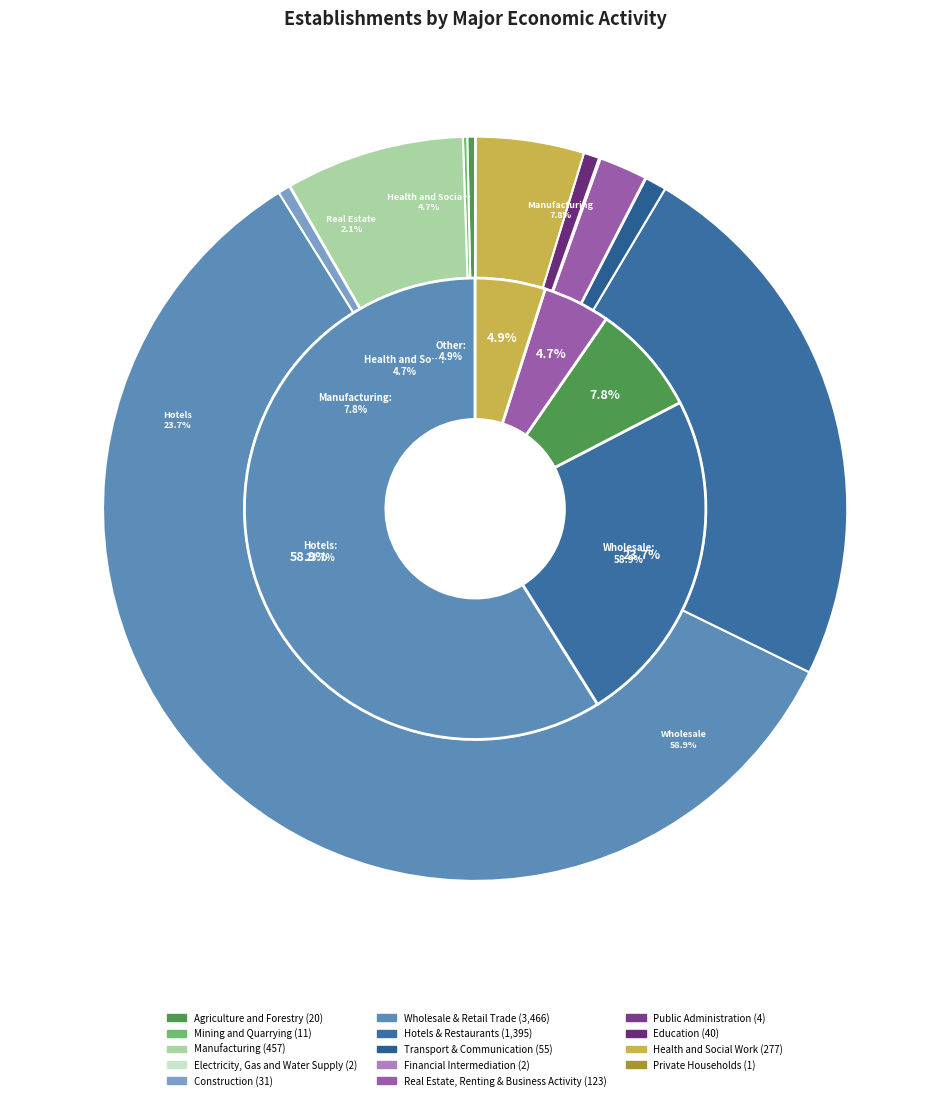

Count the number of slices in the pie.

14